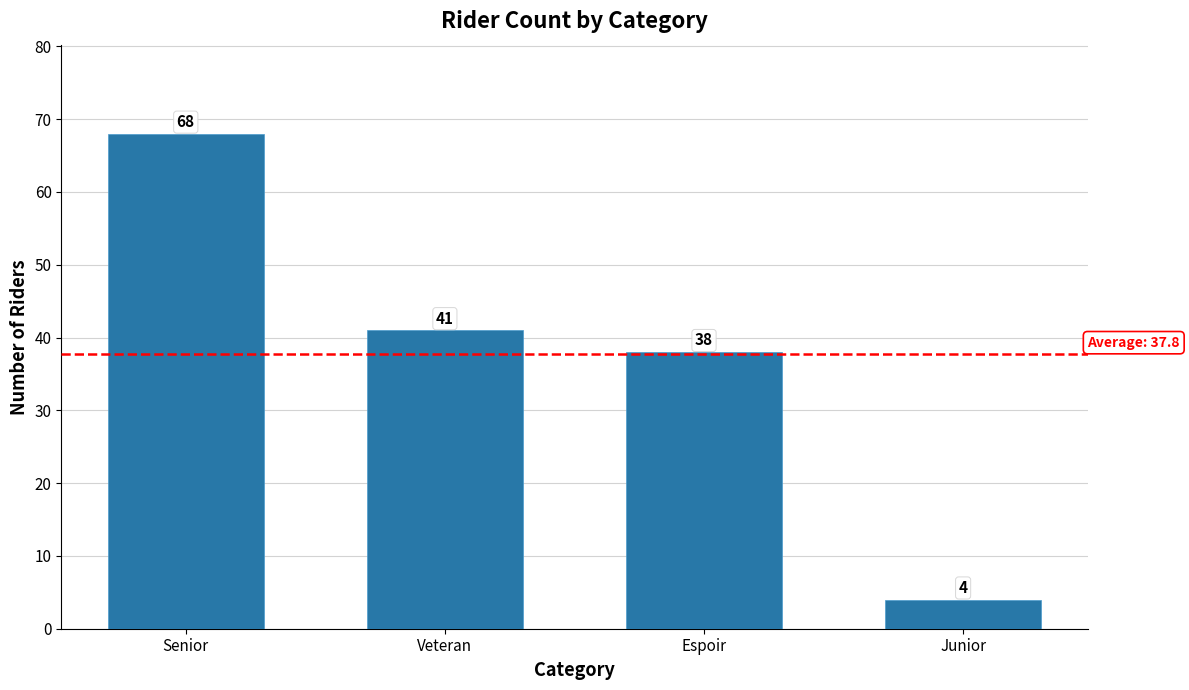

Between Senior and Espoir, which is larger?

Senior